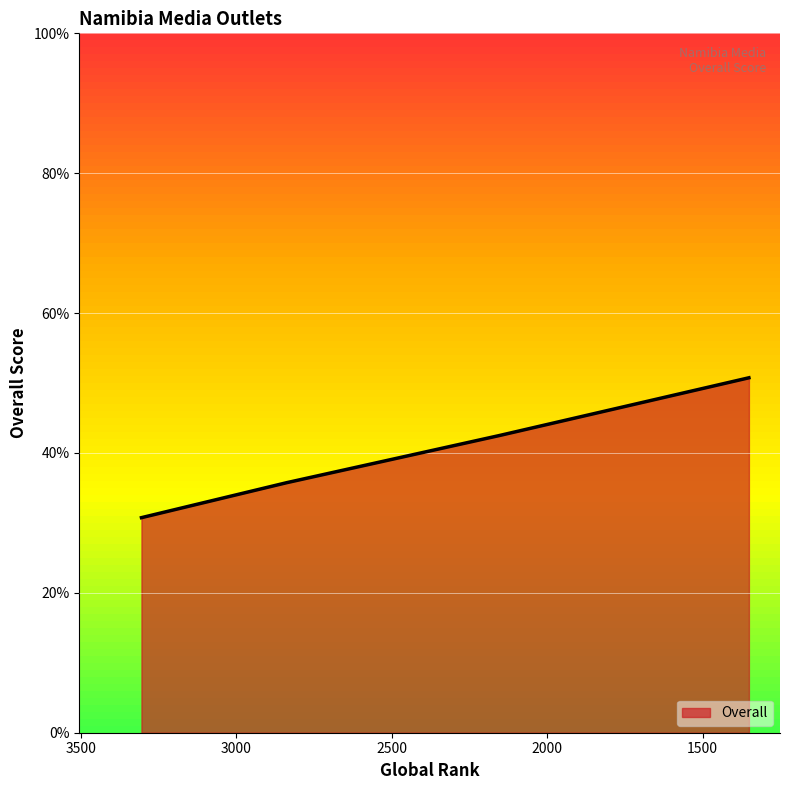

What is the difference between the maximum and minimum values?

20.0